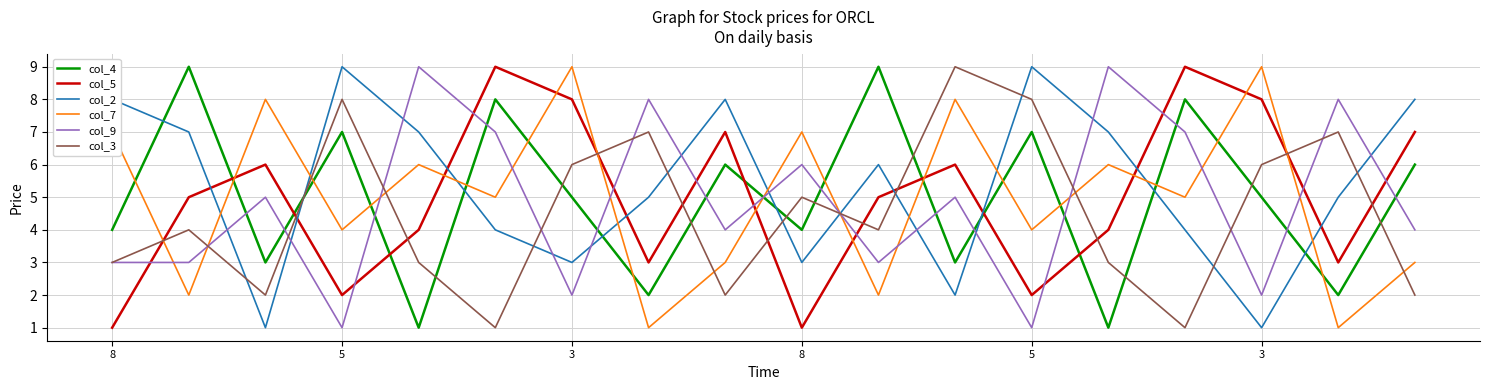

Which series has the largest total across all categories?

col_2